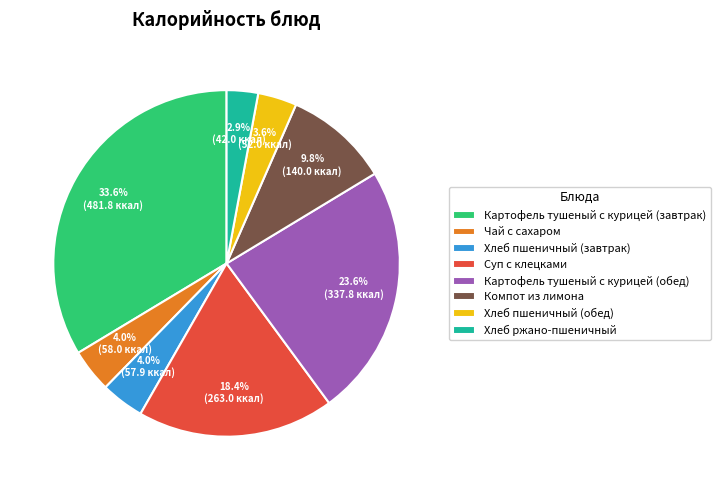

Is it true that Суп с клецками is 24% of the pie?

False